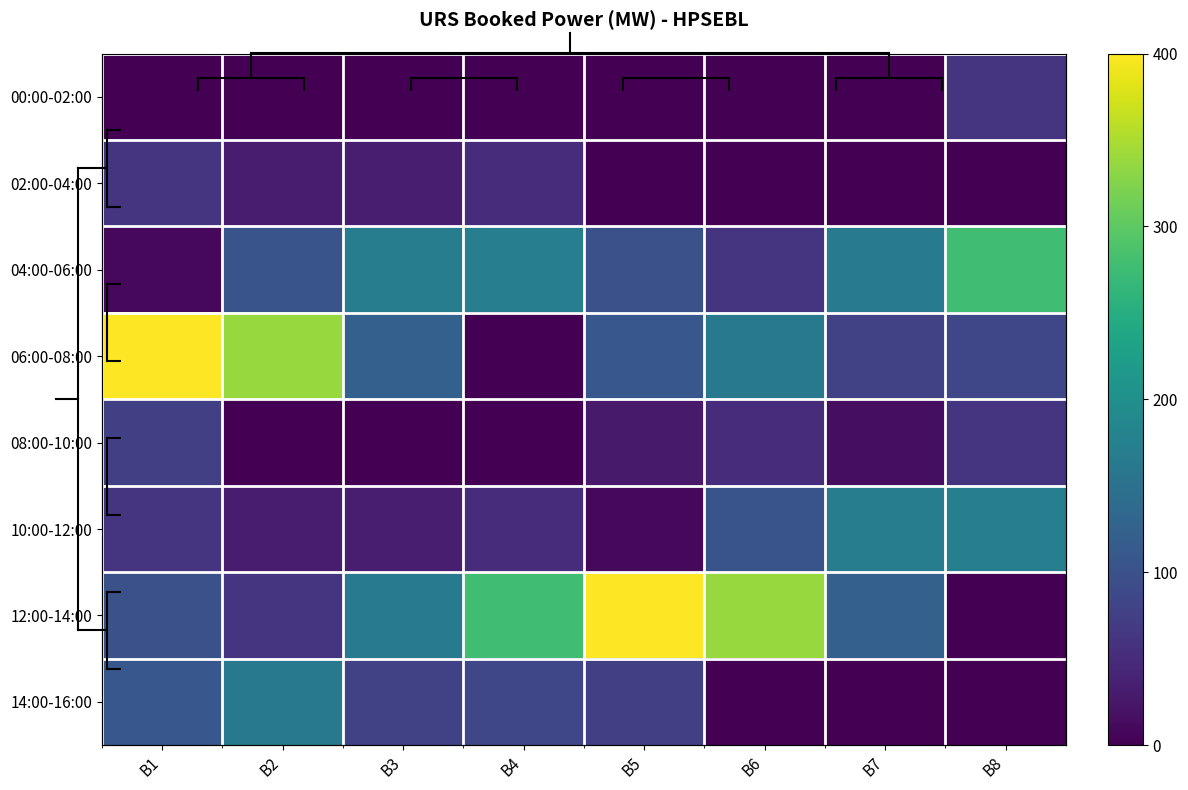

Rank the series at B7 from lowest to highest value.

00:00-02:00, 02:00-04:00, 14:00-16:00, 08:00-10:00, 06:00-08:00, 12:00-14:00, 04:00-06:00, 10:00-12:00